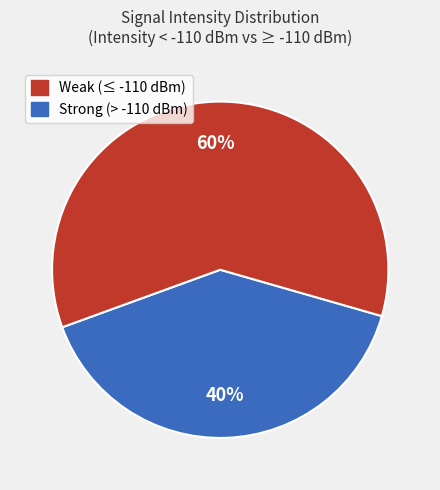

Is there a majority slice in this chart?

Yes